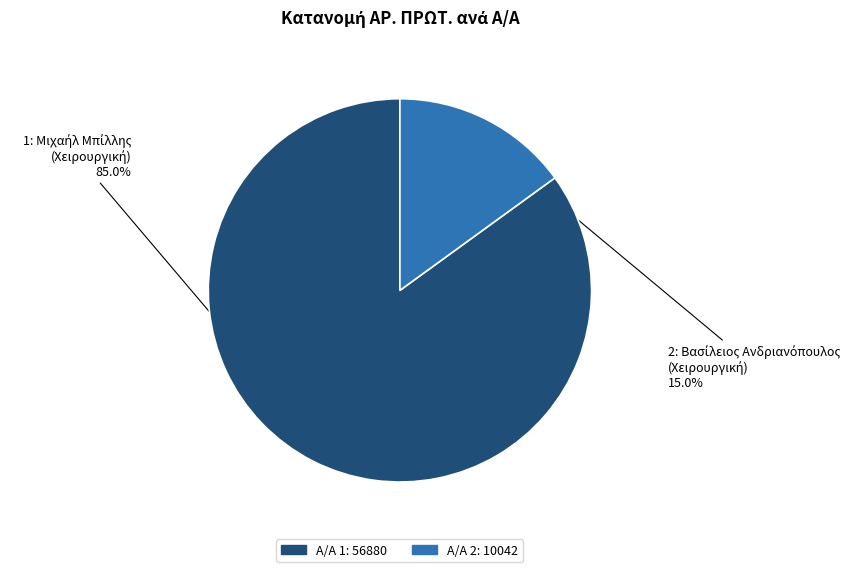

Does any single category account for the majority?

Yes